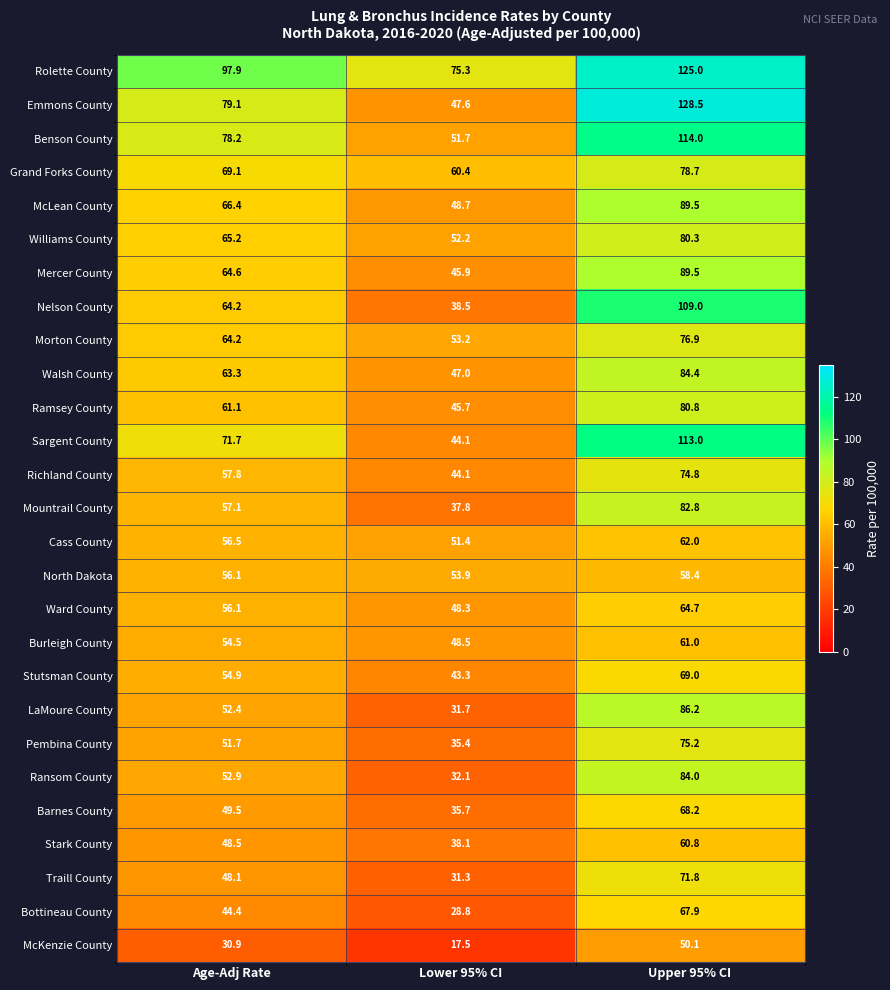

Which category has the lowest value across all series?

Lower 95% CI